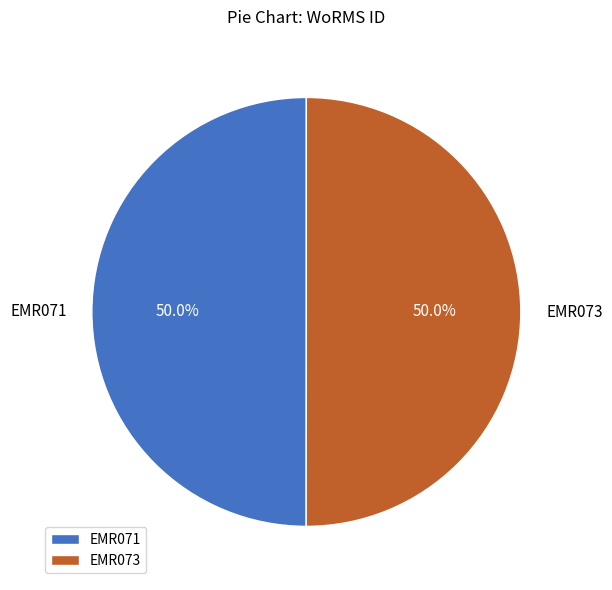

Approximately how many times larger is the value at EMR073 compared to EMR071?

1.0